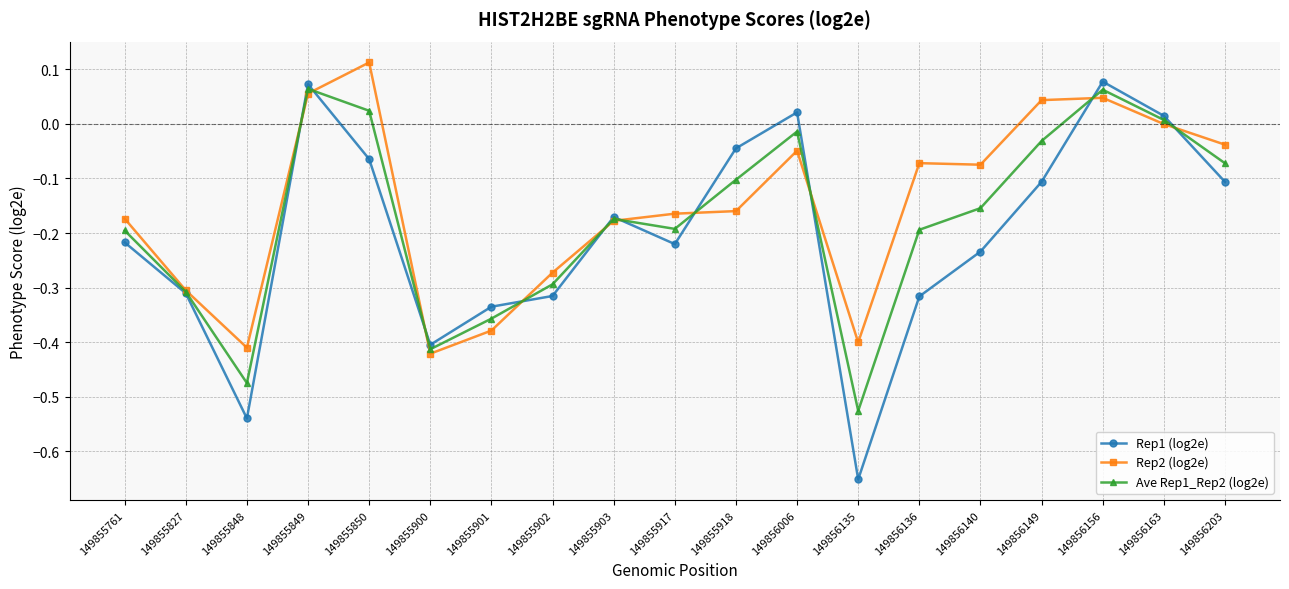

Where does the Rep1 (log2e) series first go above 0?

149855849